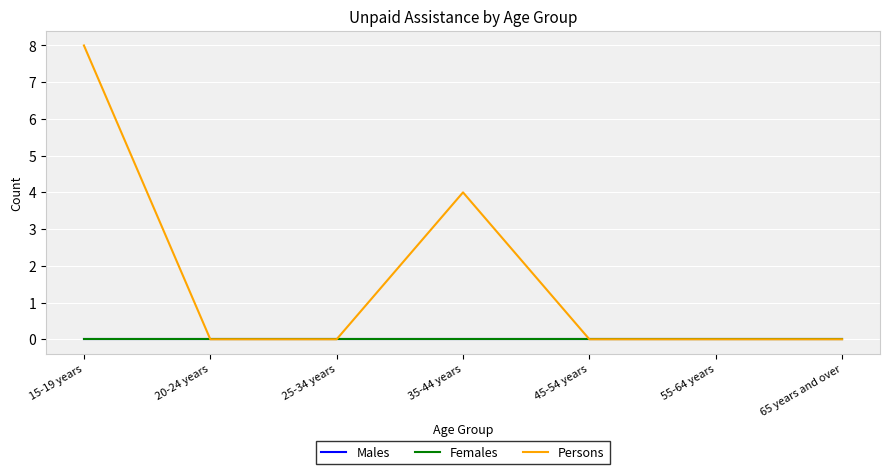

True or false: Persons and Females intersect in this chart.

False